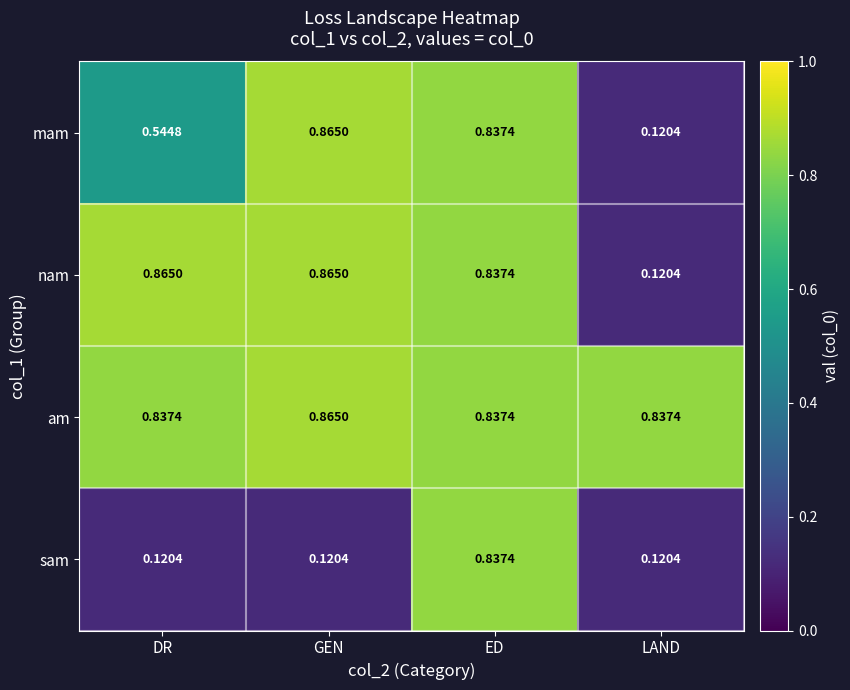

Which series has the largest total across all categories?

am